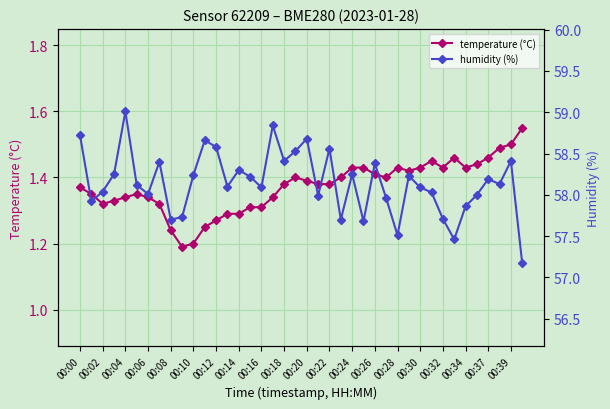

Count the temperature (°C) values in the range 1 to 2.

40